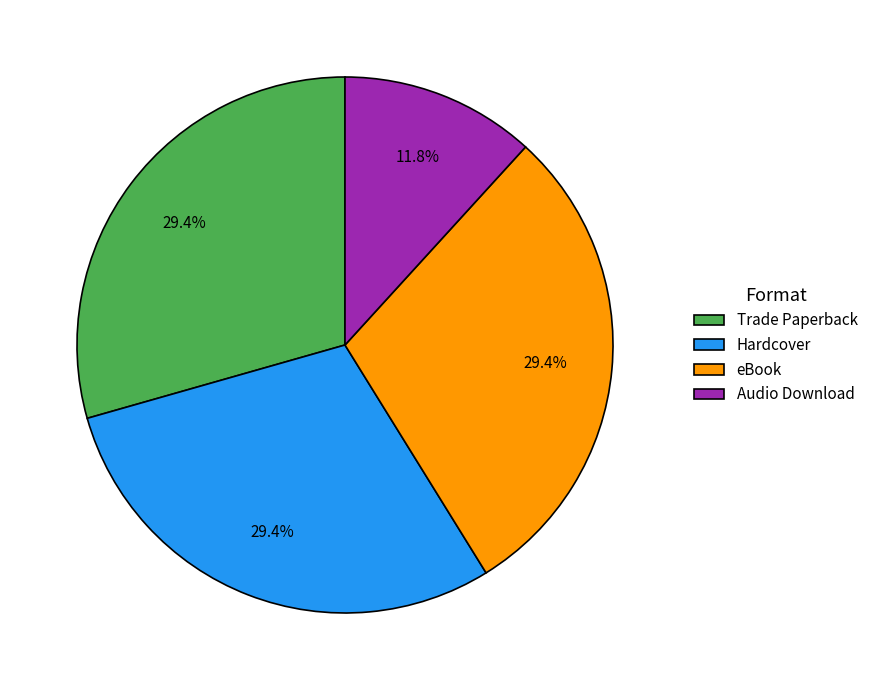

To the nearest percent, what is the difference between the Audio Download and Hardcover slice percentages?

18%